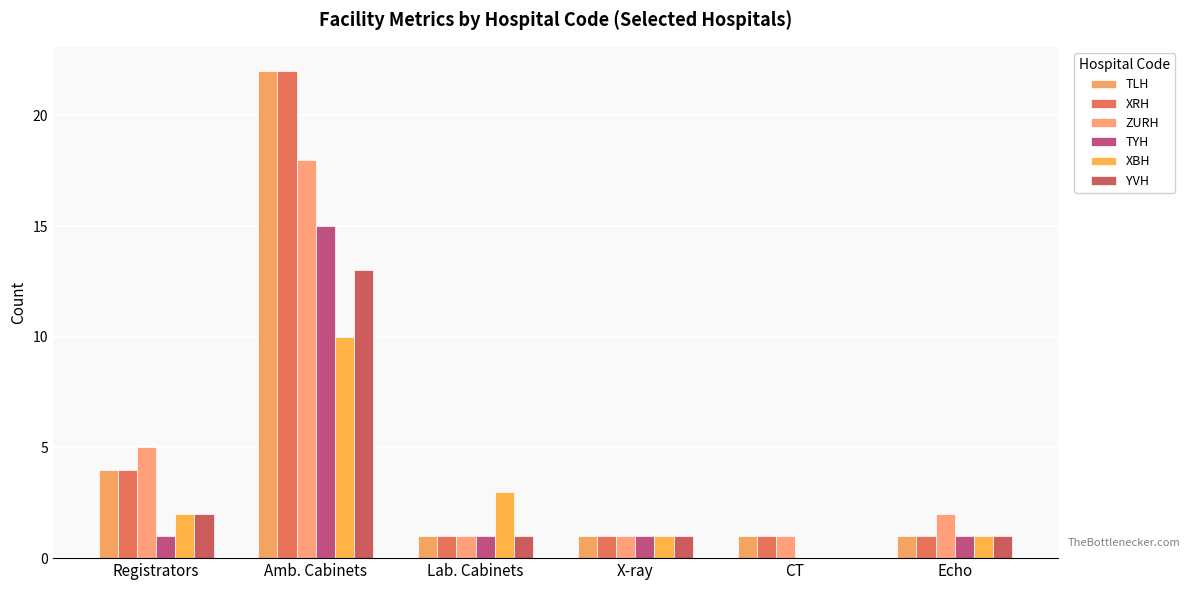

What is the sum of all XRH values?

30